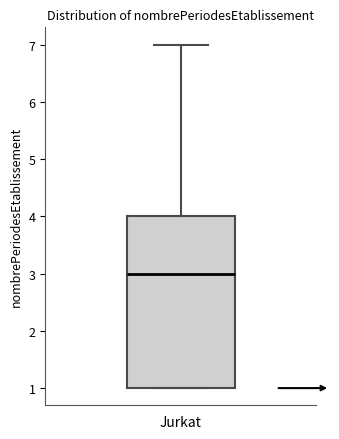

Transcribe this box plot: give where the median line is, the range the box spans, and where the two whiskers end, as read against the y-axis. The values are not printed on the chart, so give them approximately, as read against the axis.

median 3, box 1 to 4, whiskers 1 to 7